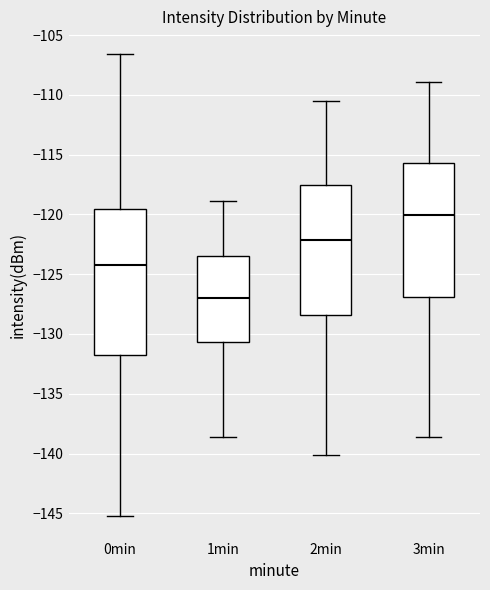

Which box is the tallest, from its lower edge to its upper edge?

0min